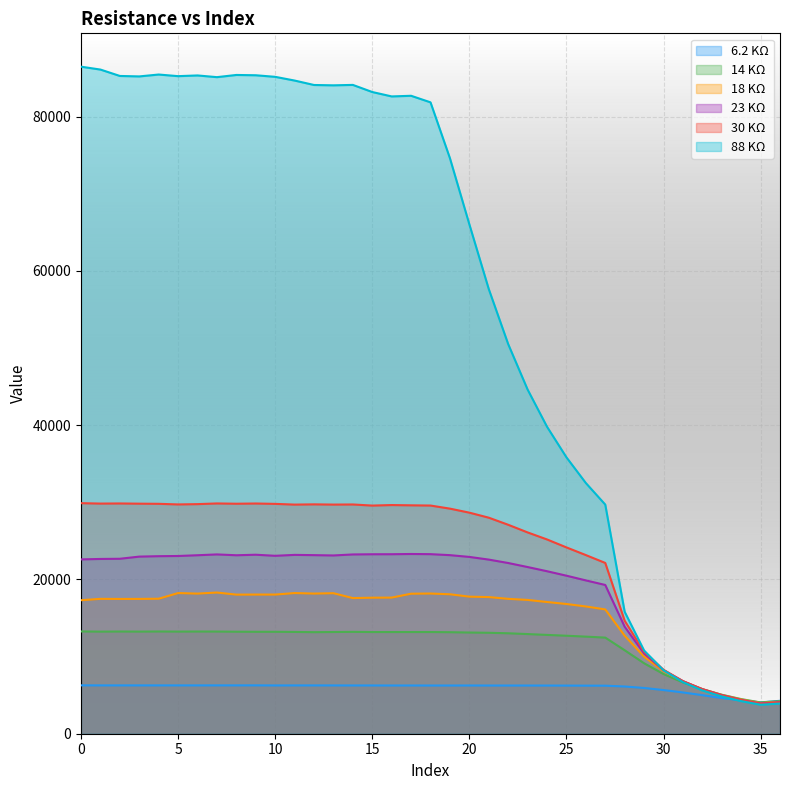

How many distinct data groups are displayed?

6